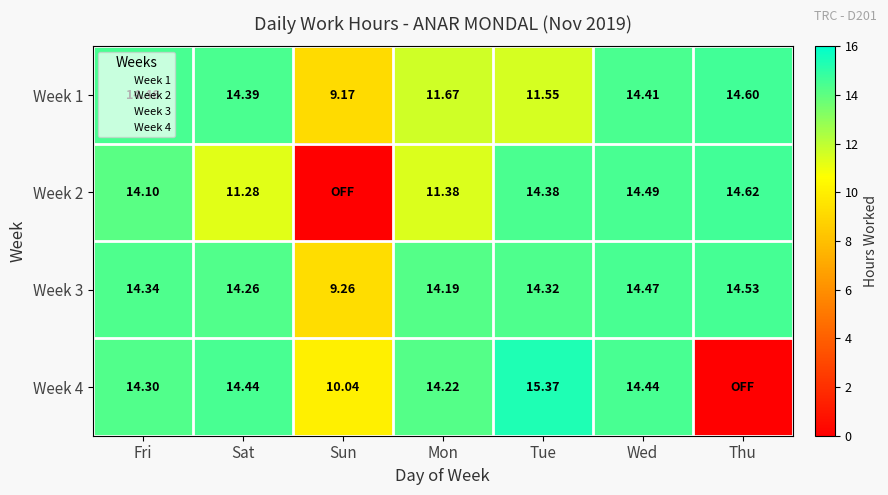

At which label is Week 4 closest to 7?

Sun